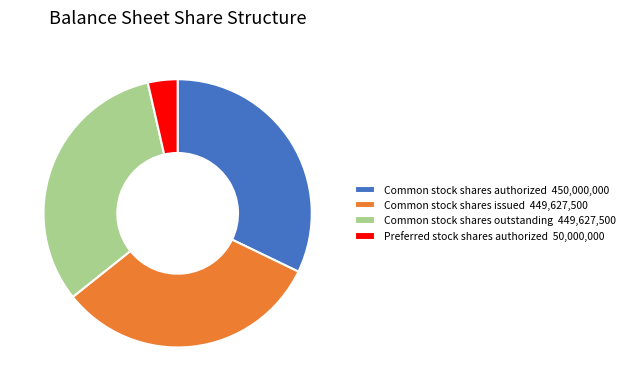

Is the sum of Common stock shares outstanding 449,627,500 and Common stock shares authorized 450,000,000 greater than half?

Yes